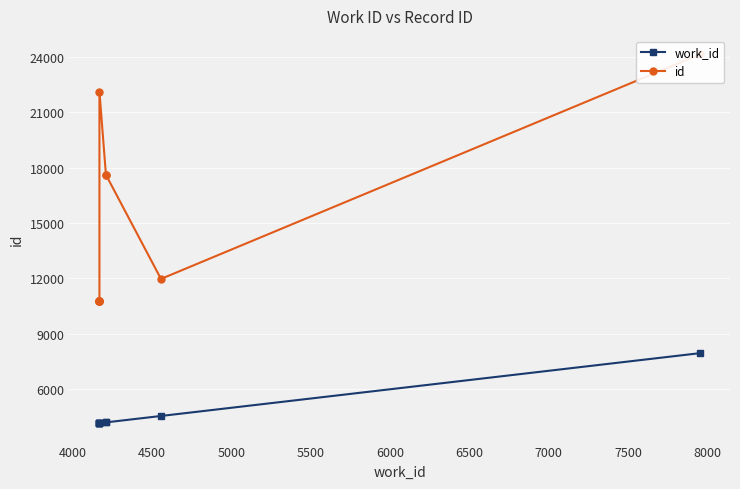

What is the spread (max minus min) of values at 7000?

13396